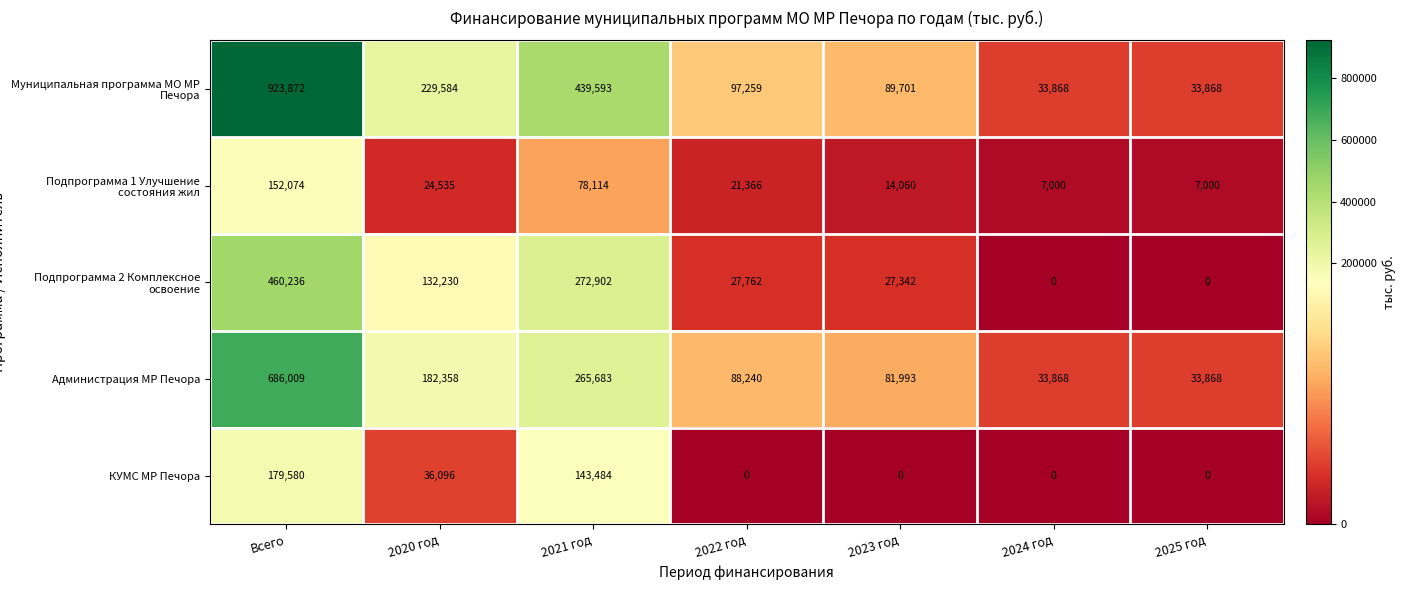

How many positive values does the Подпрограмма 2 Комплексное освоение series have?

5